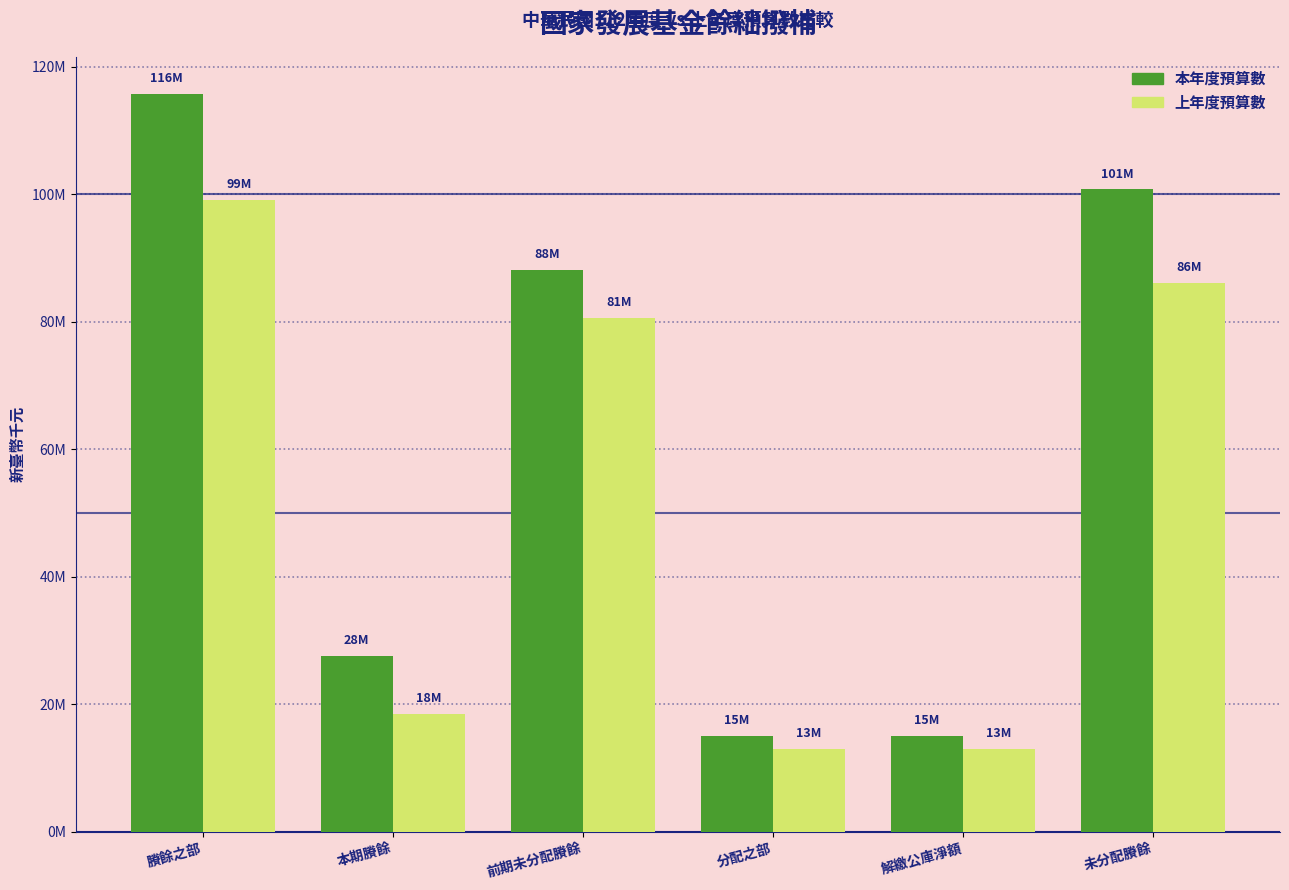

What position from the right is 前期未分配賸餘?

4